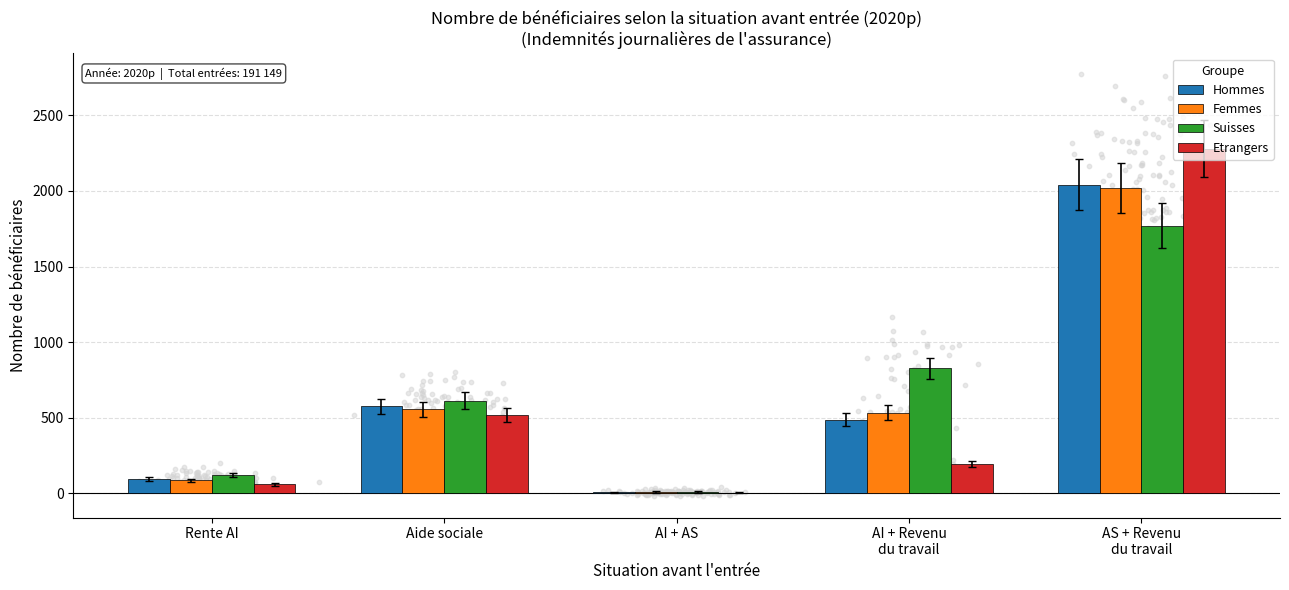

Which series has the largest Y range (max minus min)?

Etrangers